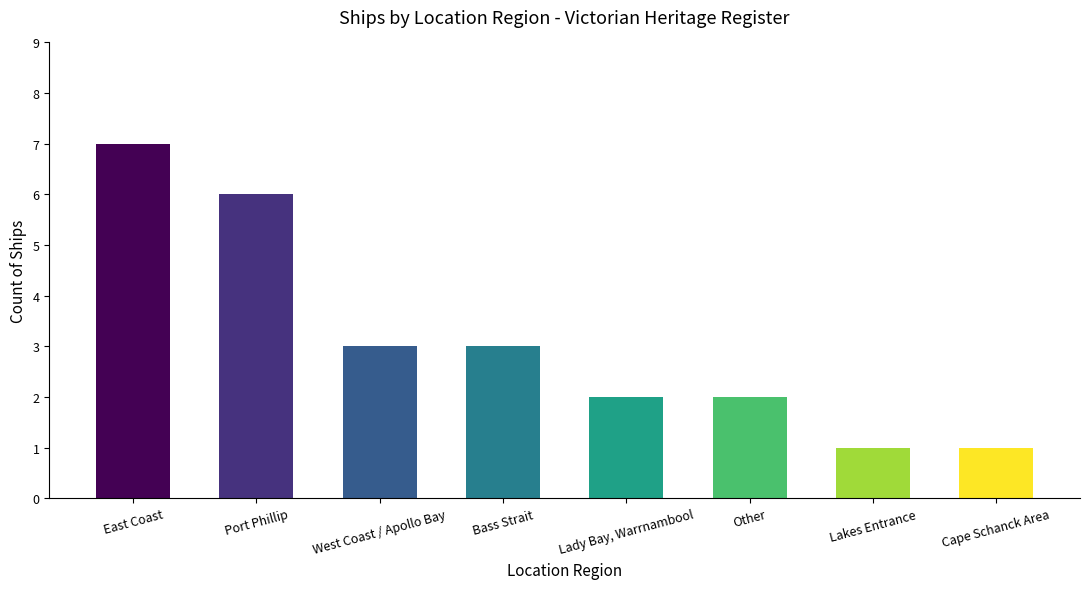

How many bars are there in total?

8